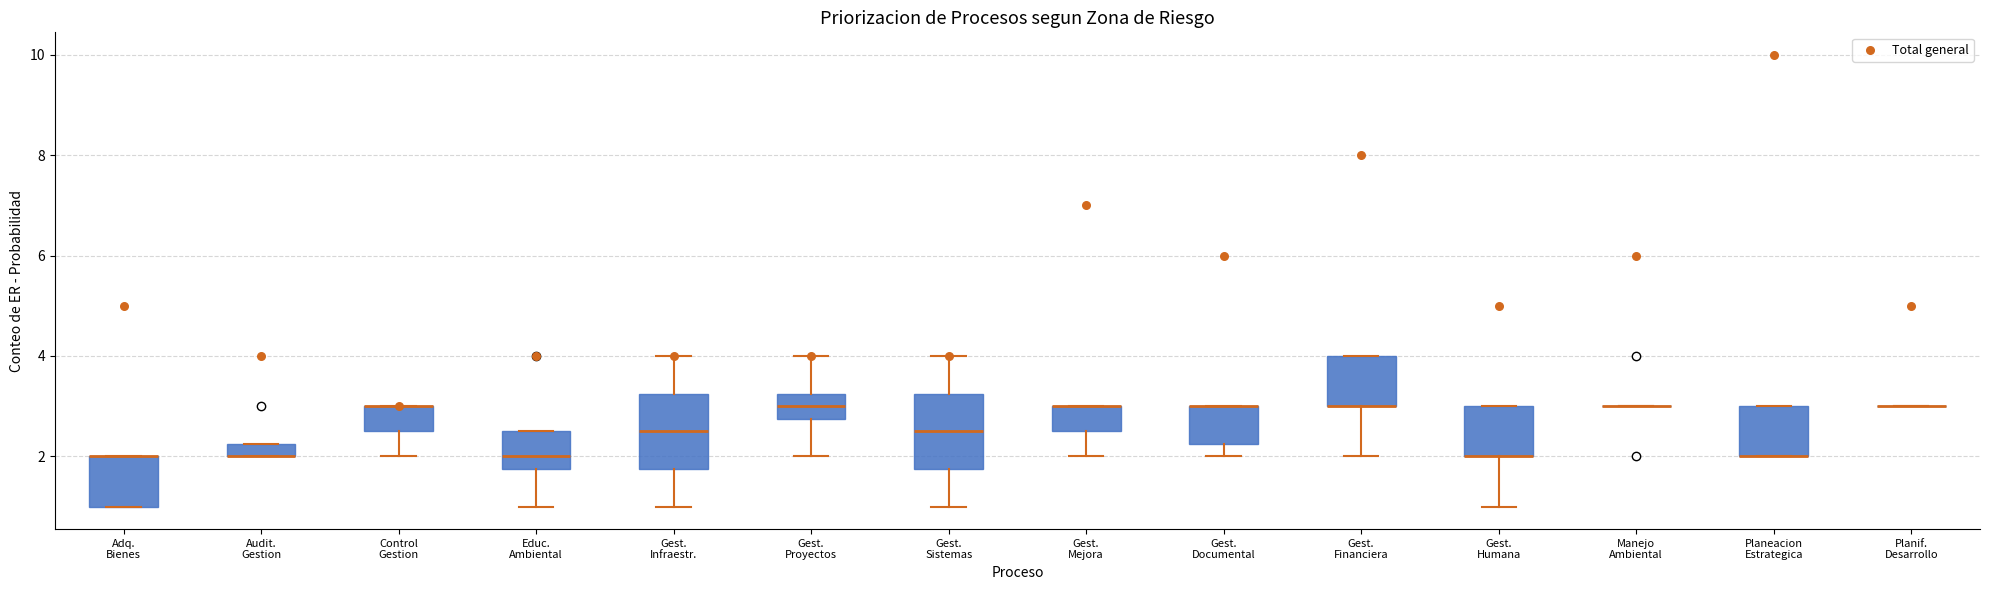

Where is the upper edge of the box for Control Gestion on the y-axis? The values are not printed on the chart, so give them approximately, as read against the axis.

3.0